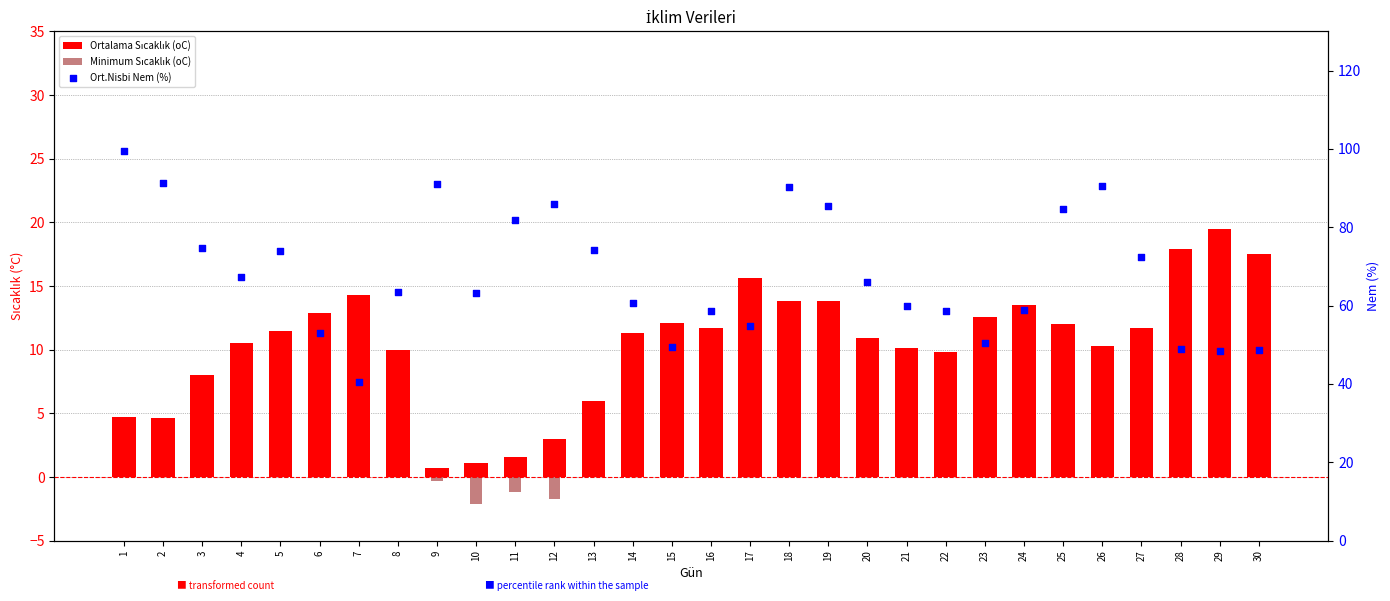

At which category is the sum across all series the highest?

18